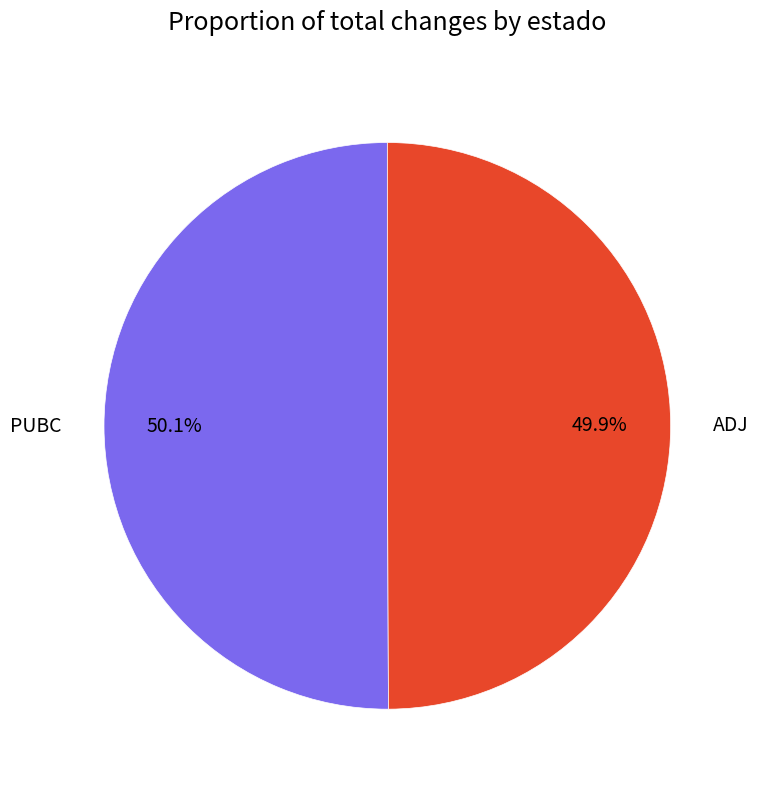

To the nearest percent, what is the combined percentage of ADJ and PUBC?

100%